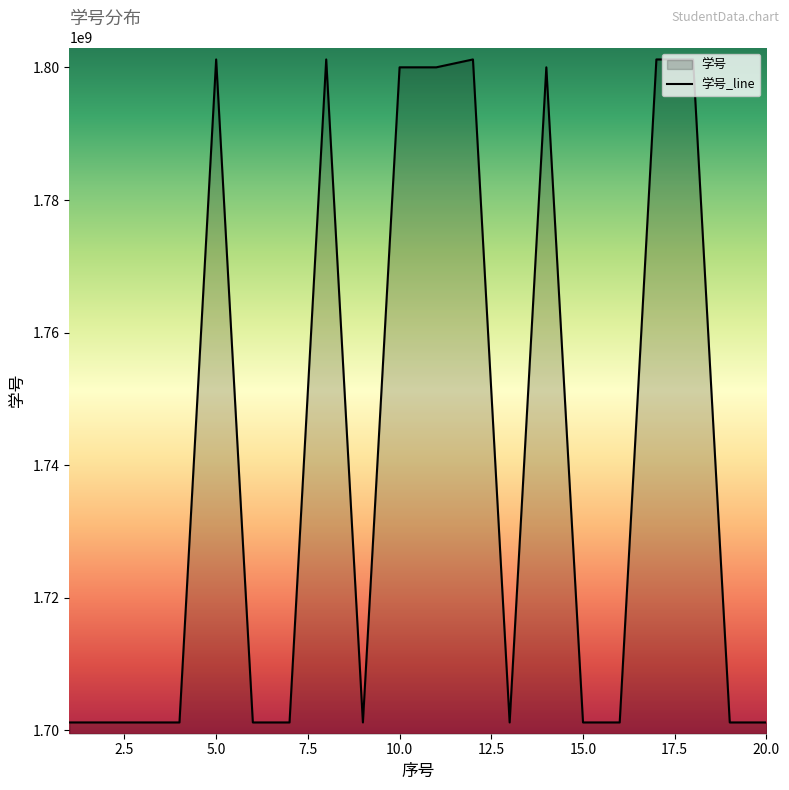

What is the greatest value displayed?

1801211014